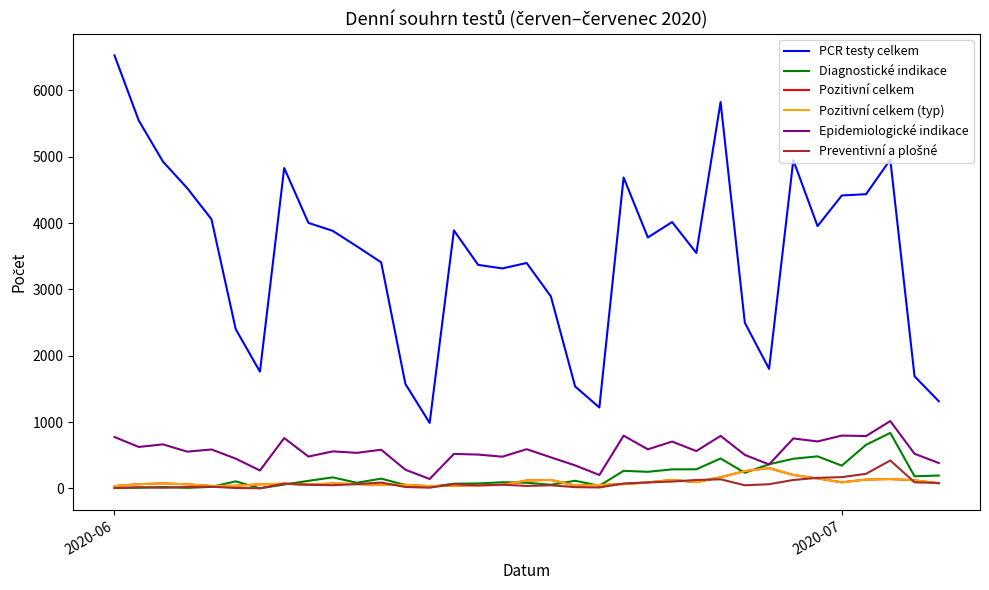

True or false: Pozitivní celkem and Epidemiologické indikace cross at least once.

False